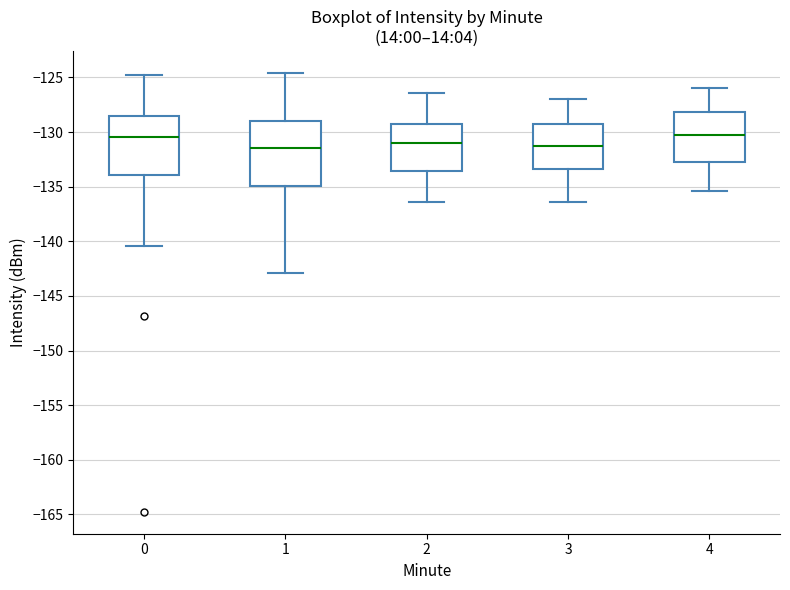

Reading left to right, read every box against the y-axis: the position of its median line, the range the box covers, and the ends of its whiskers. The values are not printed on the chart, so give them approximately, as read against the axis.

0: median -130.5, box -134.0 to -128.5, whiskers -140.5 to -125.0
1: median -131.5, box -135.0 to -129.0, whiskers -143.0 to -124.5
2: median -131.0, box -133.5 to -129.0, whiskers -136.5 to -126.5
3: median -131.5, box -133.5 to -129.0, whiskers -136.5 to -127.0
4: median -130.5, box -132.5 to -128.0, whiskers -135.5 to -126.0